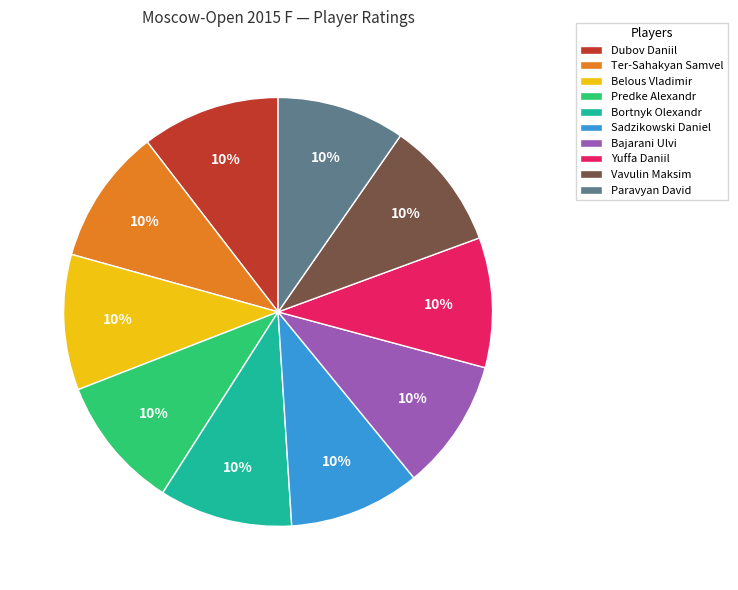

Is it true that Paravyan David is 10% of the pie?

True